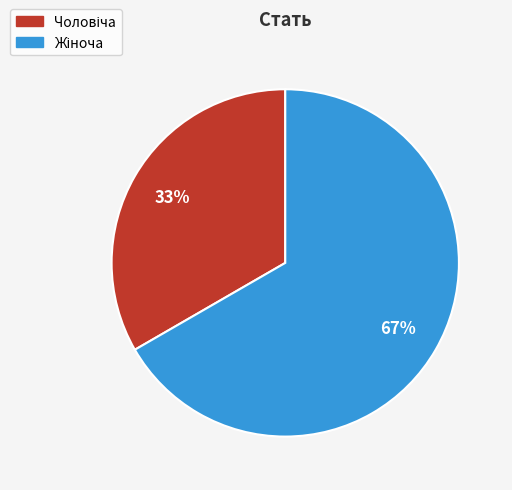

Does any single category account for the majority?

Yes